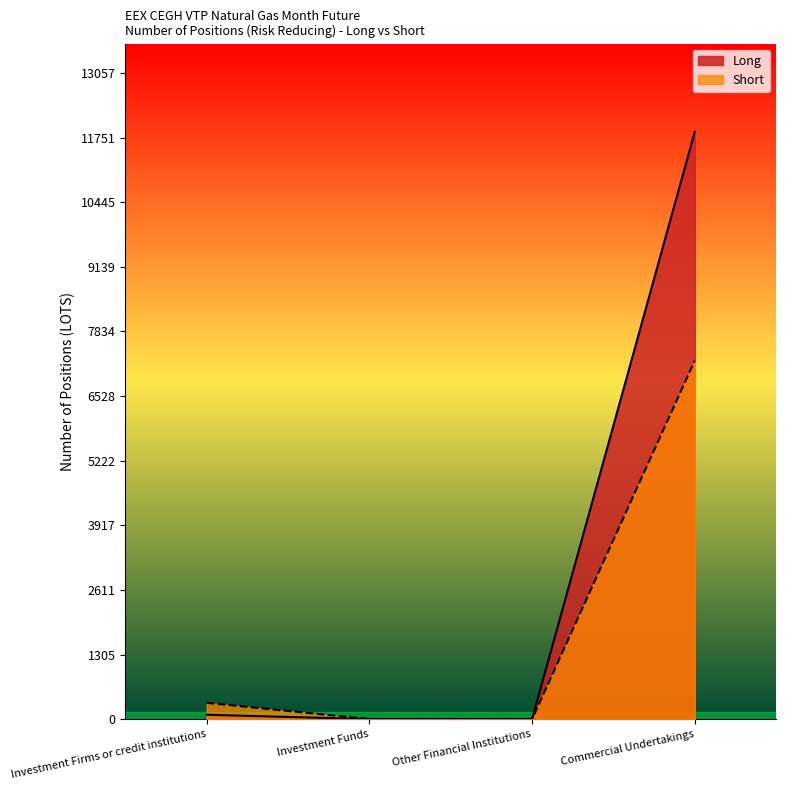

What is the value of the Short point at the 4th from the left?

7248